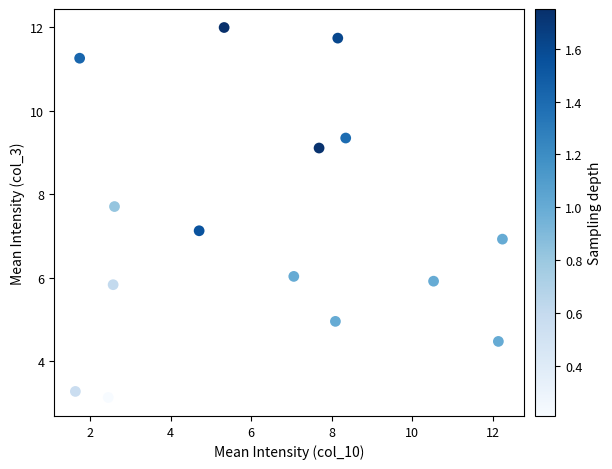

What is the range of Y values (max minus min)?

8.9